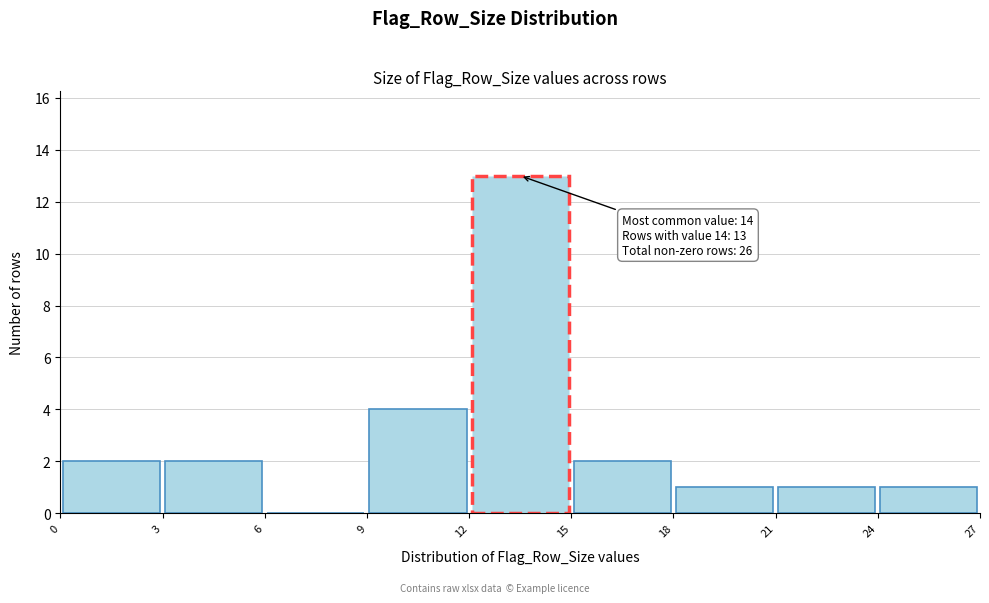

Over which range of the x-axis is the bar tallest?

12 to 15